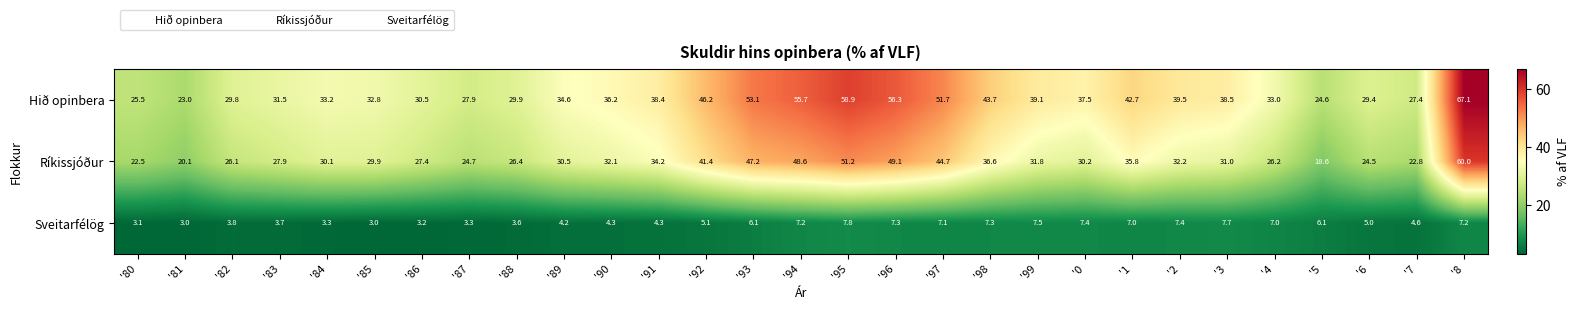

At which category is the sum across all series the highest?

'8